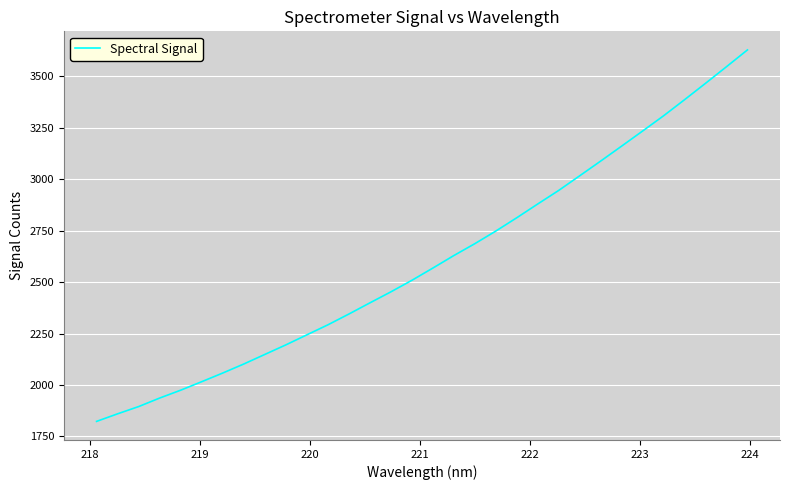

What is the difference between the maximum and minimum values?

1805.2